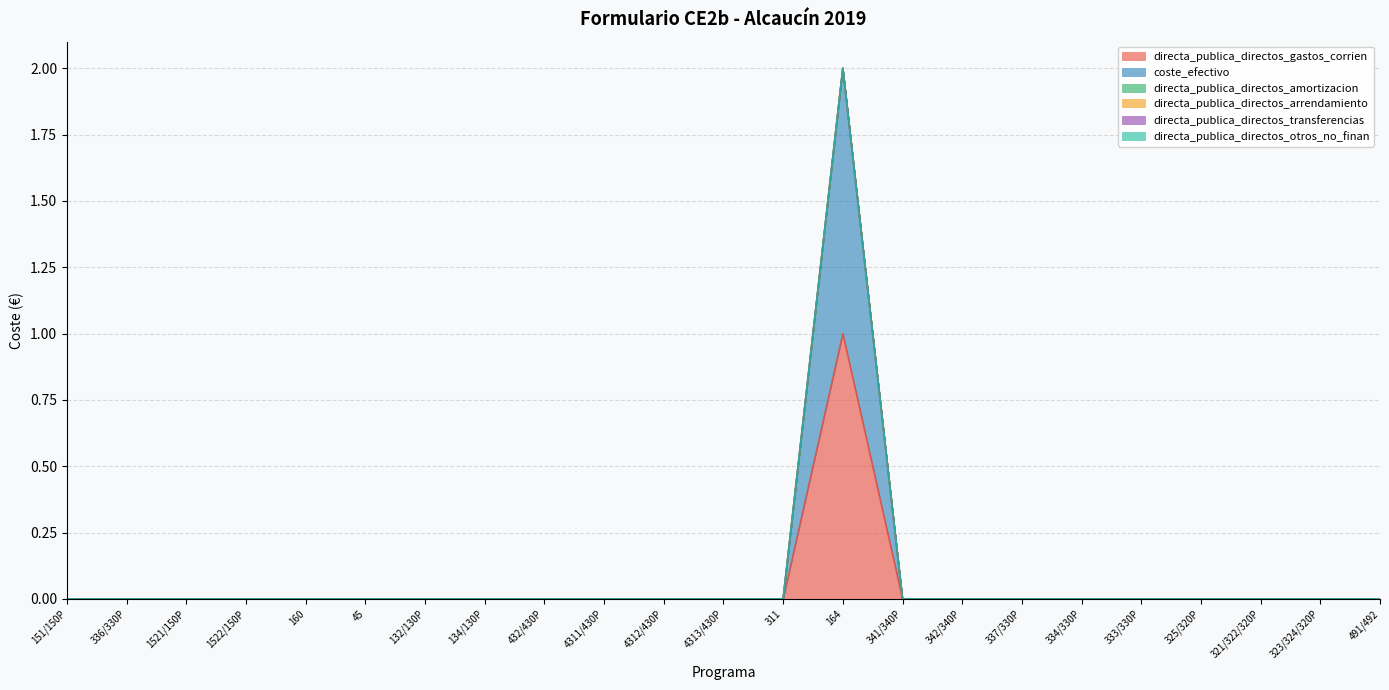

At which category is the sum across all series the highest?

164